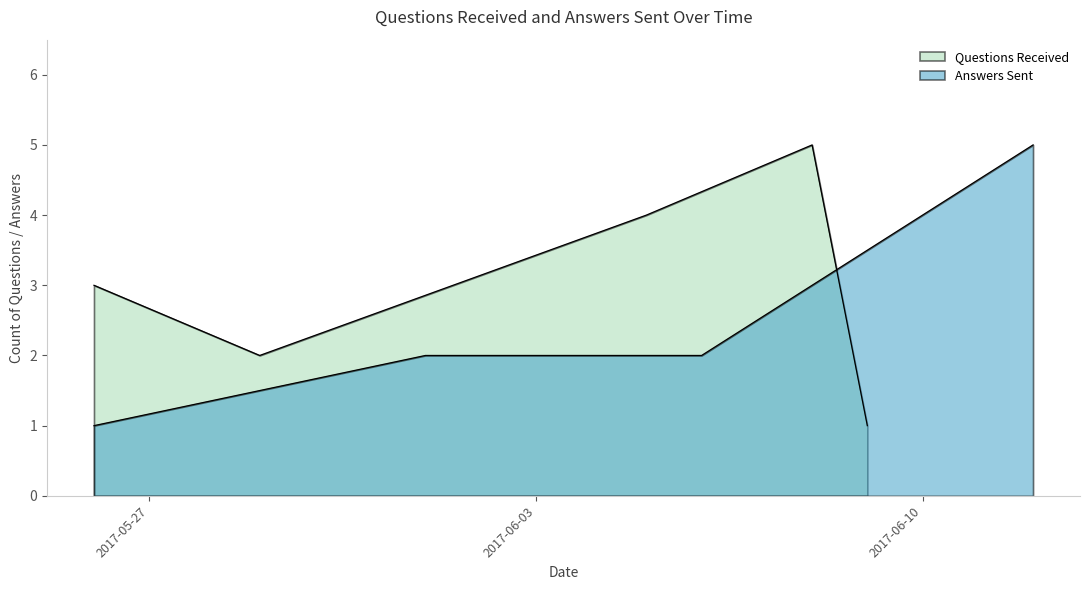

Where is the first local maximum?

2017-06-08